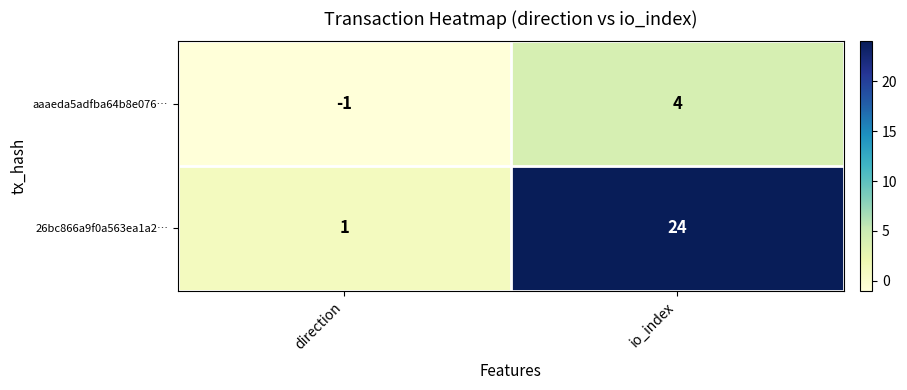

What is the difference between the highest and lowest values at io_index?

20